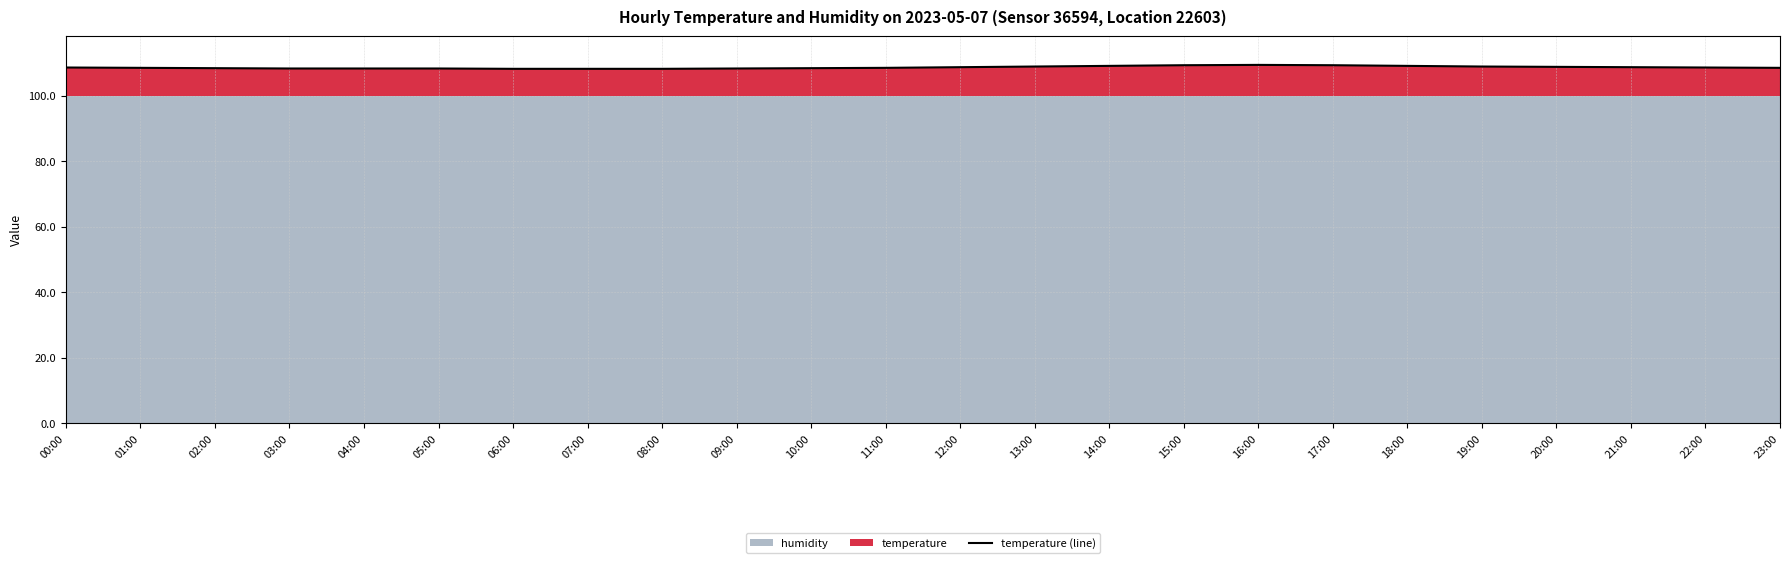

True or false: the data shows 108.3 at 05:00.

True